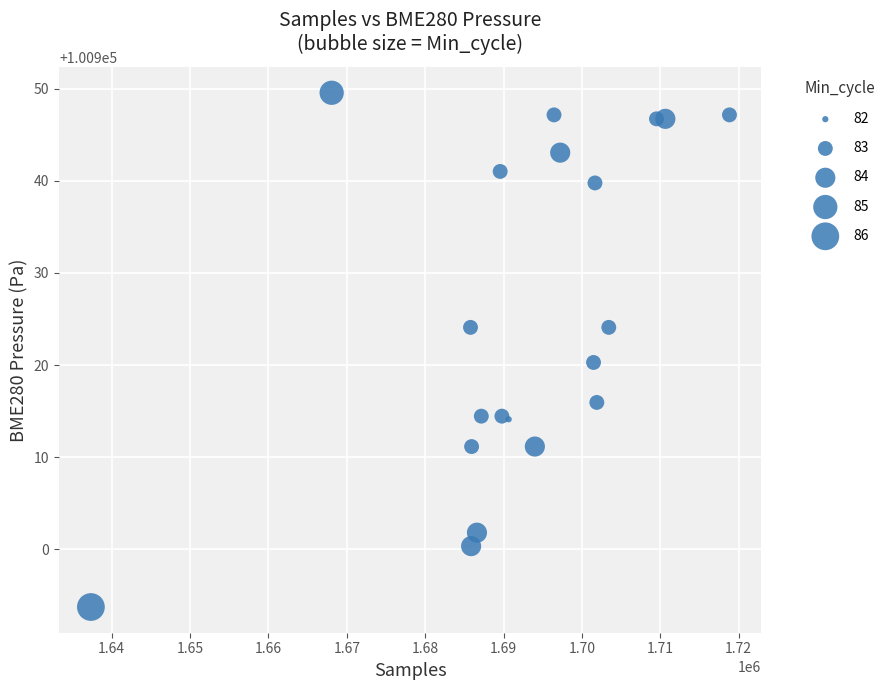

What Y value in the scatter plot is closest to 100921?

100920.3